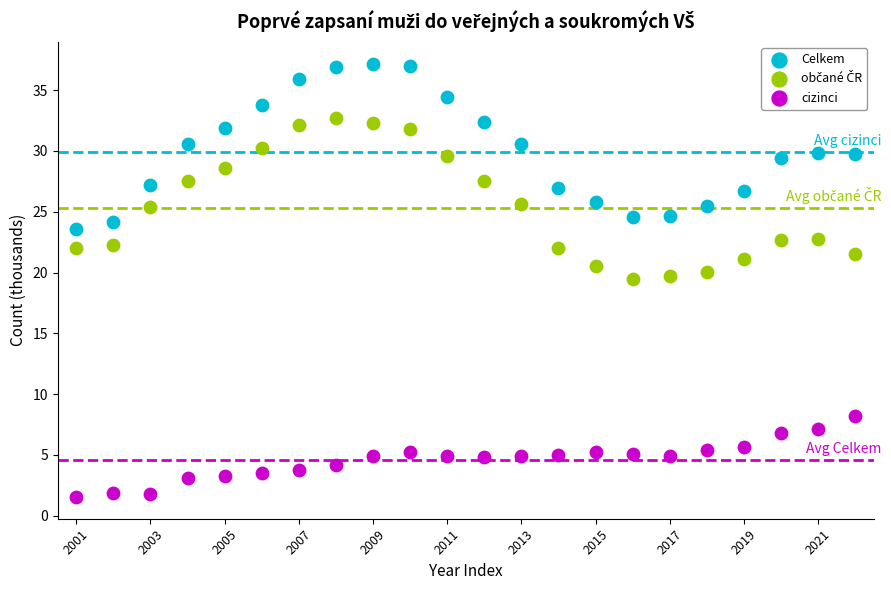

Across all data points, what is the range of Y values (max minus min)?

35.7